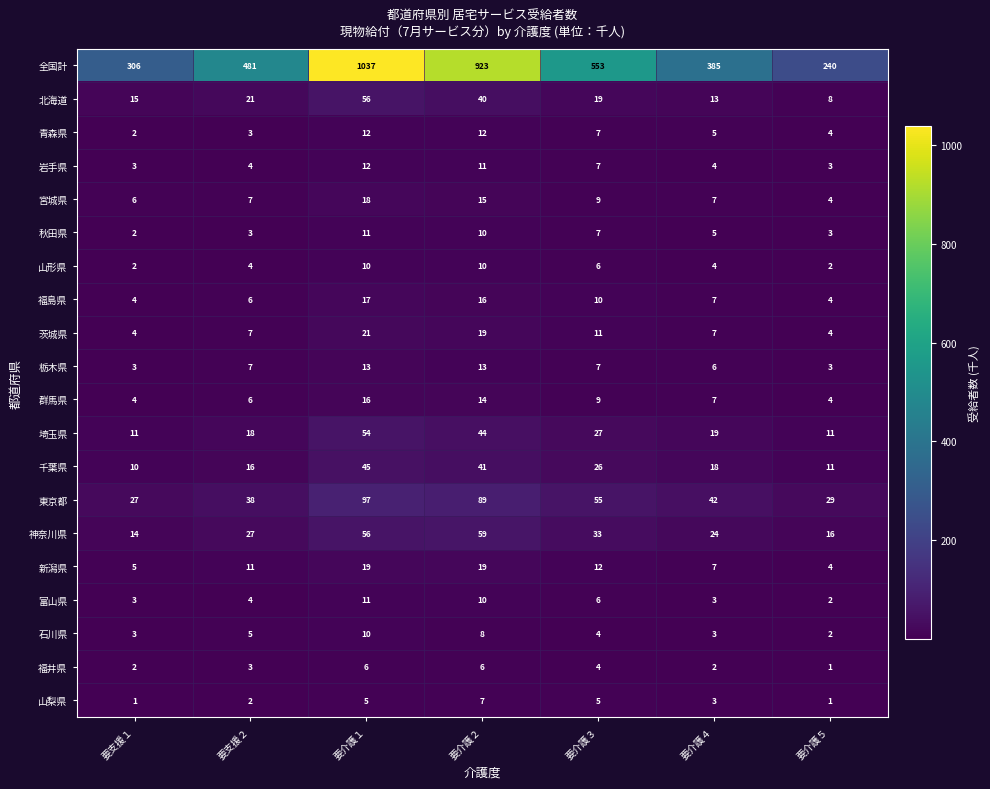

Which series changed the most between 要介護１ and 要介護２?

全国計